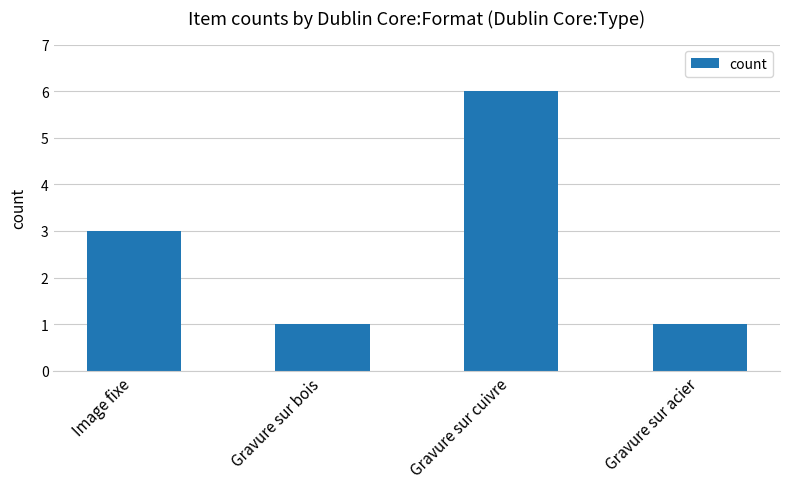

How many data points does each series have?

4